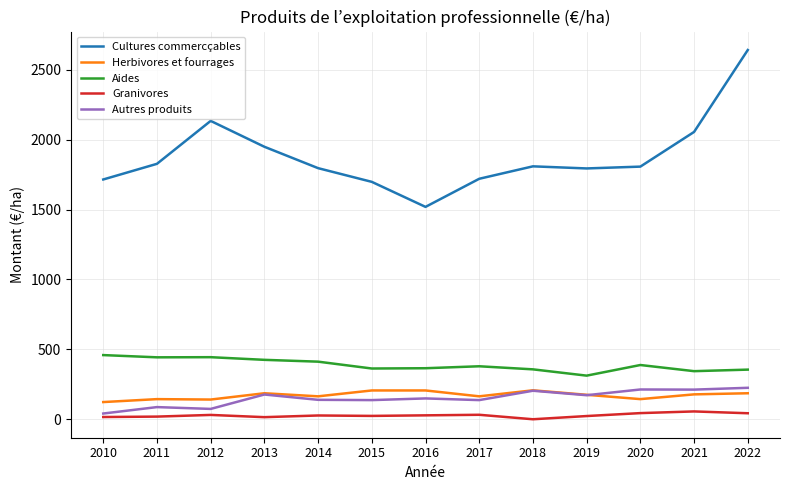

Is the value of Herbivores et fourrages at 2014 greater than the value of Cultures commercçables at 2018?

No